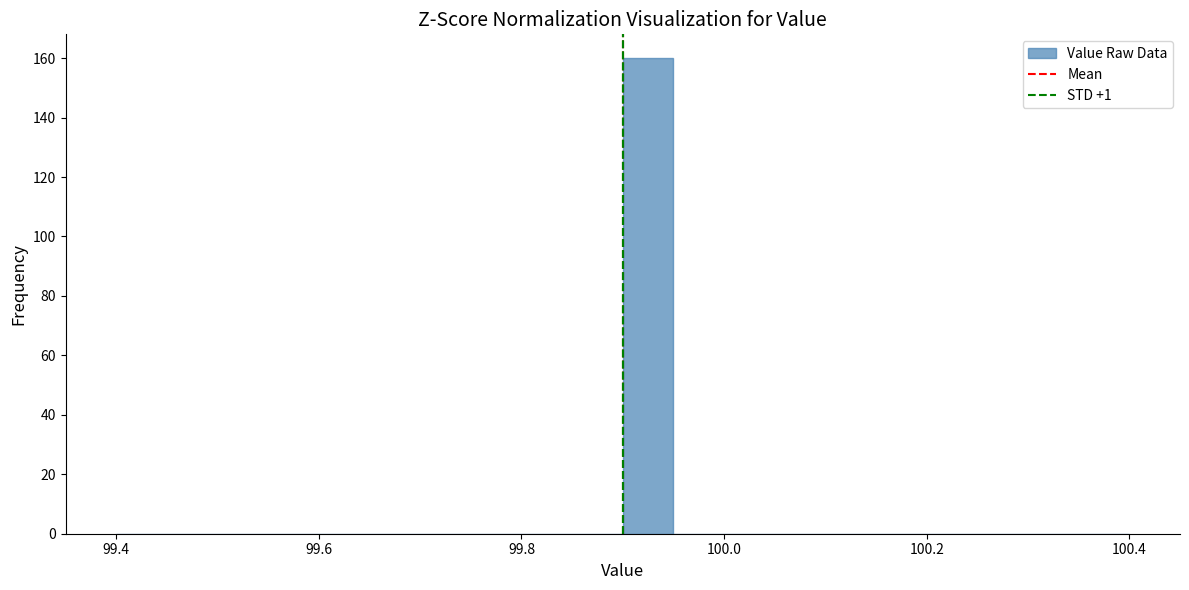

Read against the x-axis, roughly where is the centre of the tallest bar?

99.92